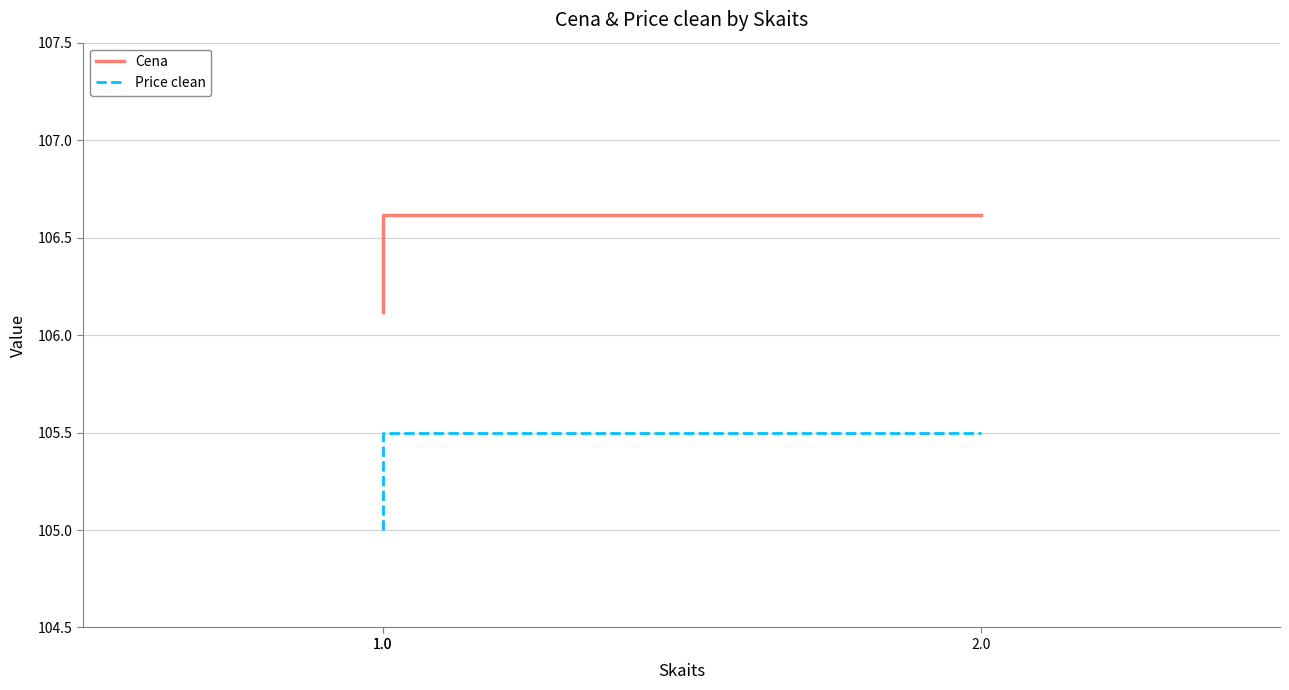

What are all the series names shown in the legend?

Cena, Price clean